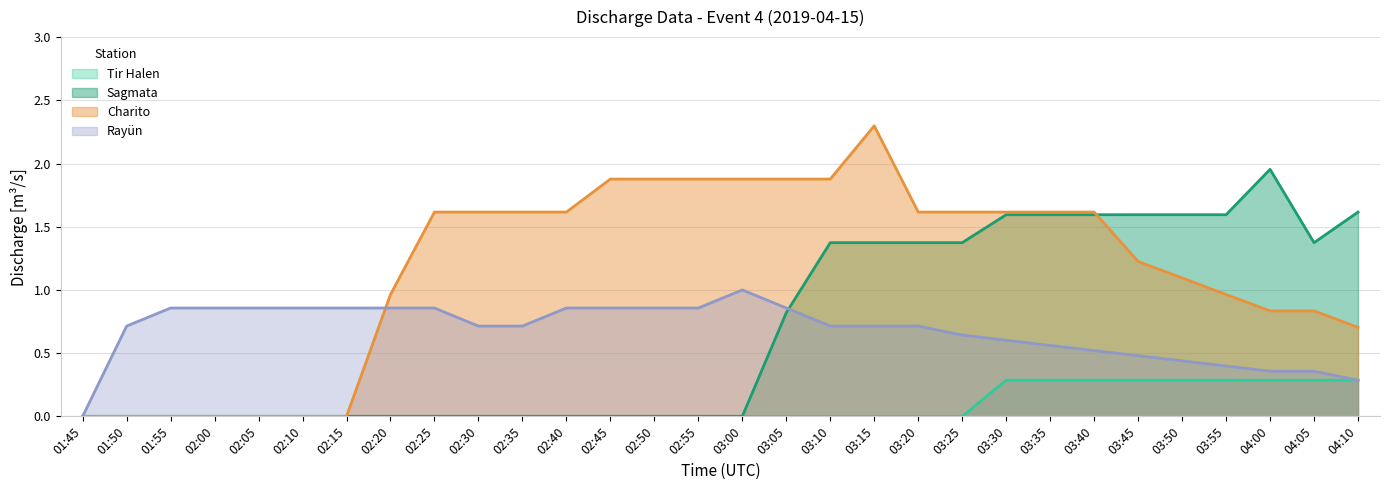

What is the difference between the Tir Halen values at 03:50 and 02:55?

0.3